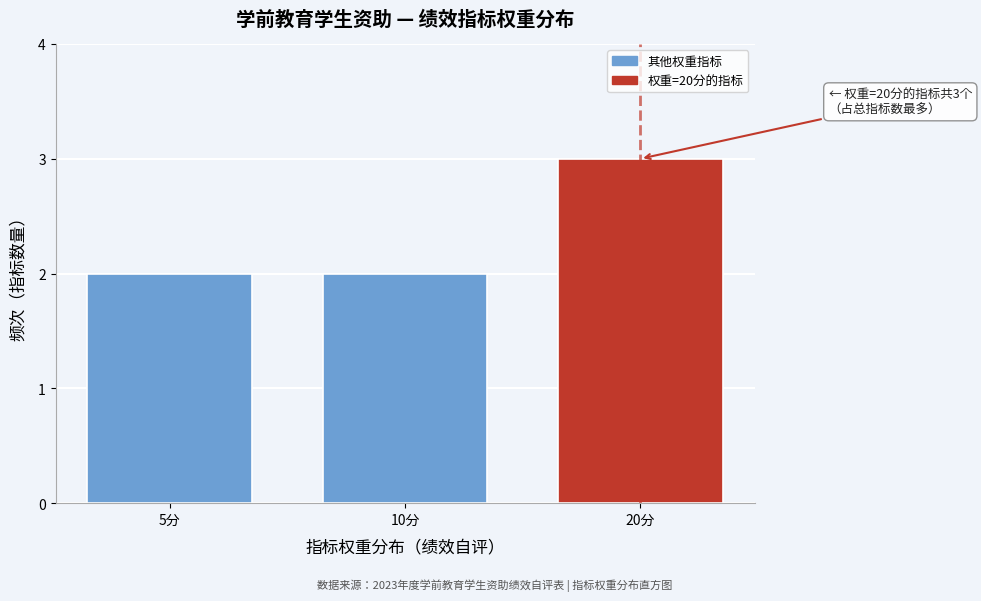

Reading left to right, what are all the values shown in this chart?

2	2	3